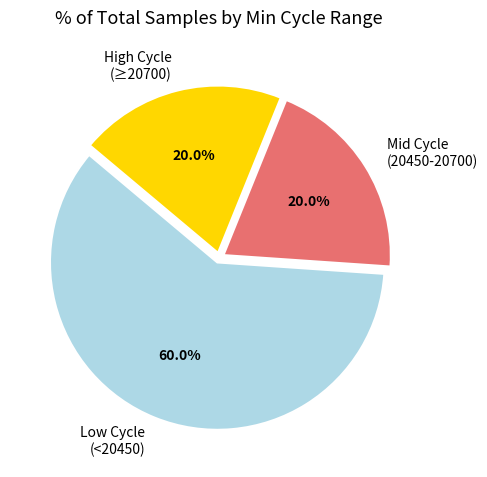

Which slice is the largest?

Low Cycle (<20450)